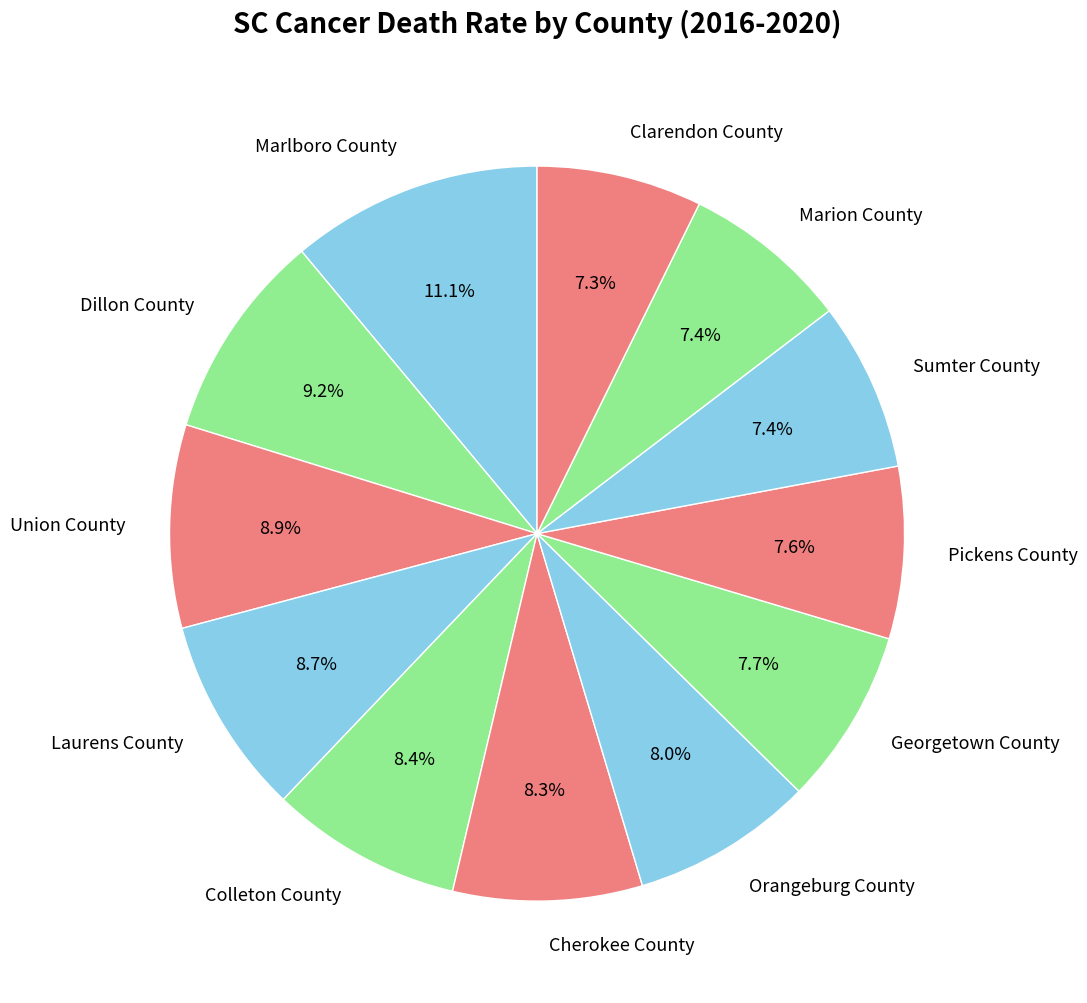

What is the largest slice in the pie chart?

Marlboro County